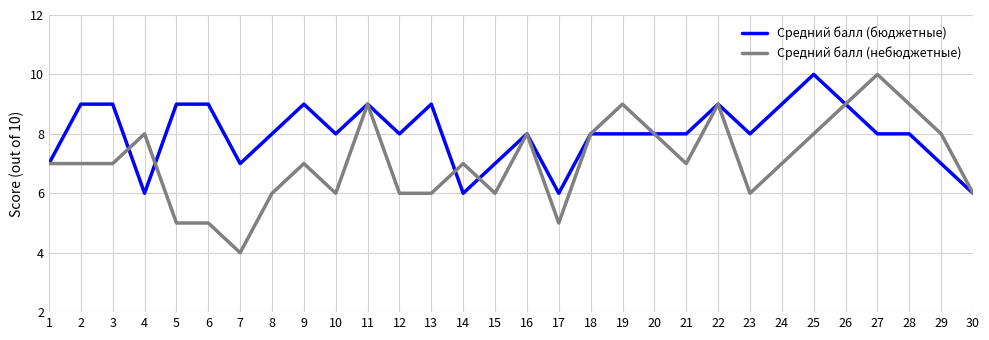

The value of Средний балл (бюджетные) at 10 is 11. True or false?

False